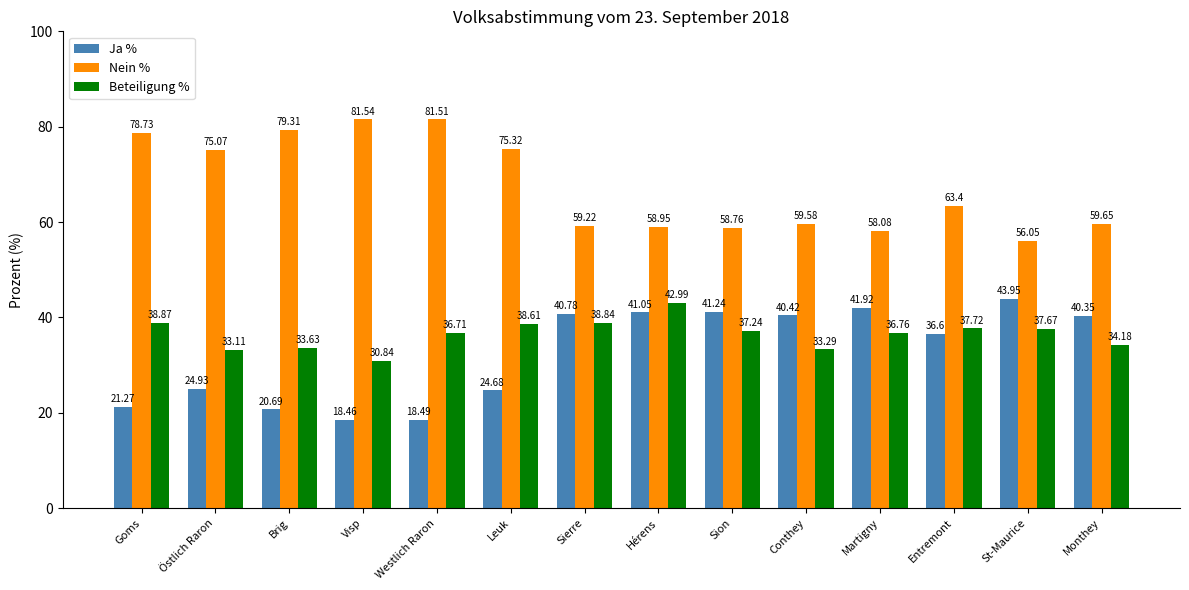

How many series are shown in this chart?

3